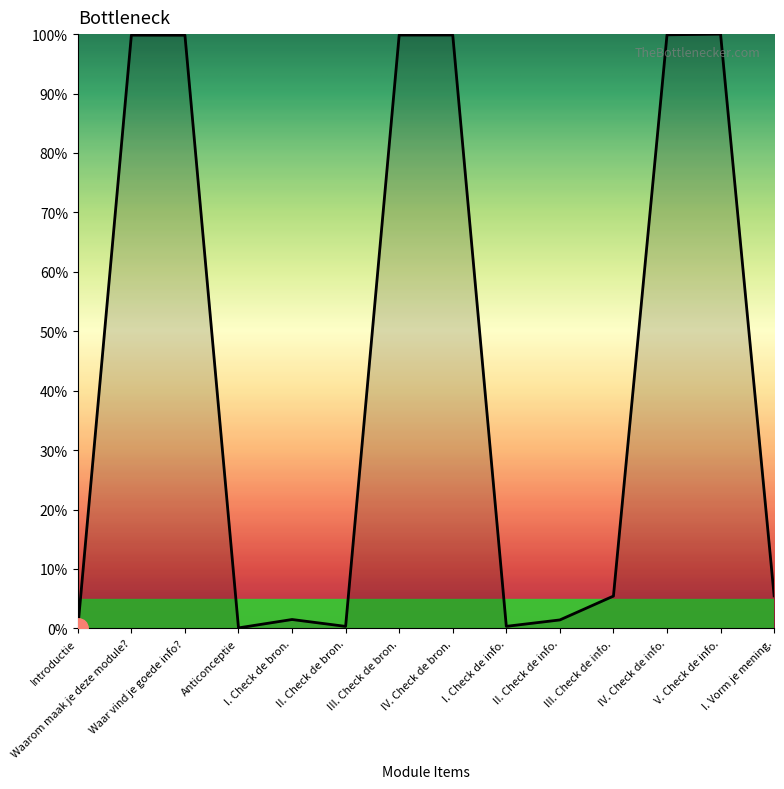

What is the difference between the second highest and second lowest values?

99.8